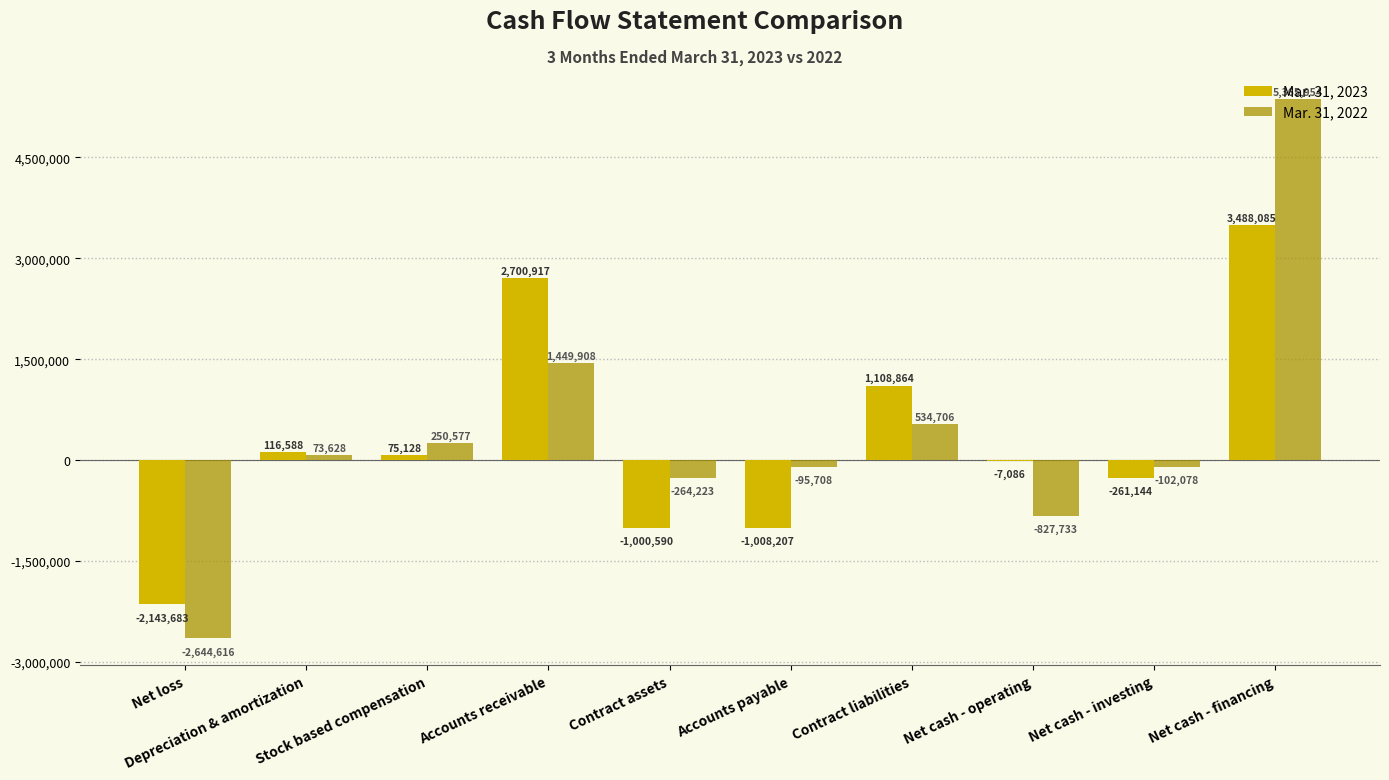

What is the highest value of the Mar. 31, 2022 series?

5365954